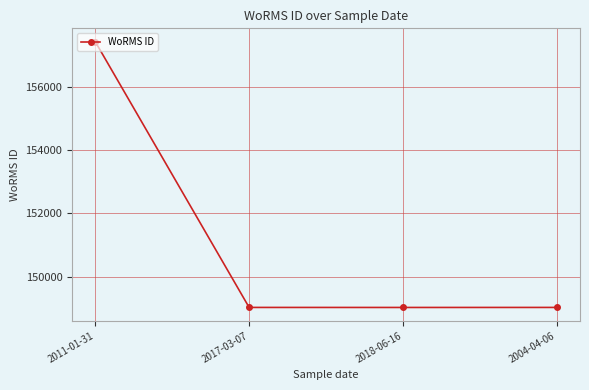

The chart shows a value of 149022 at 2018-06-16. True or false?

True